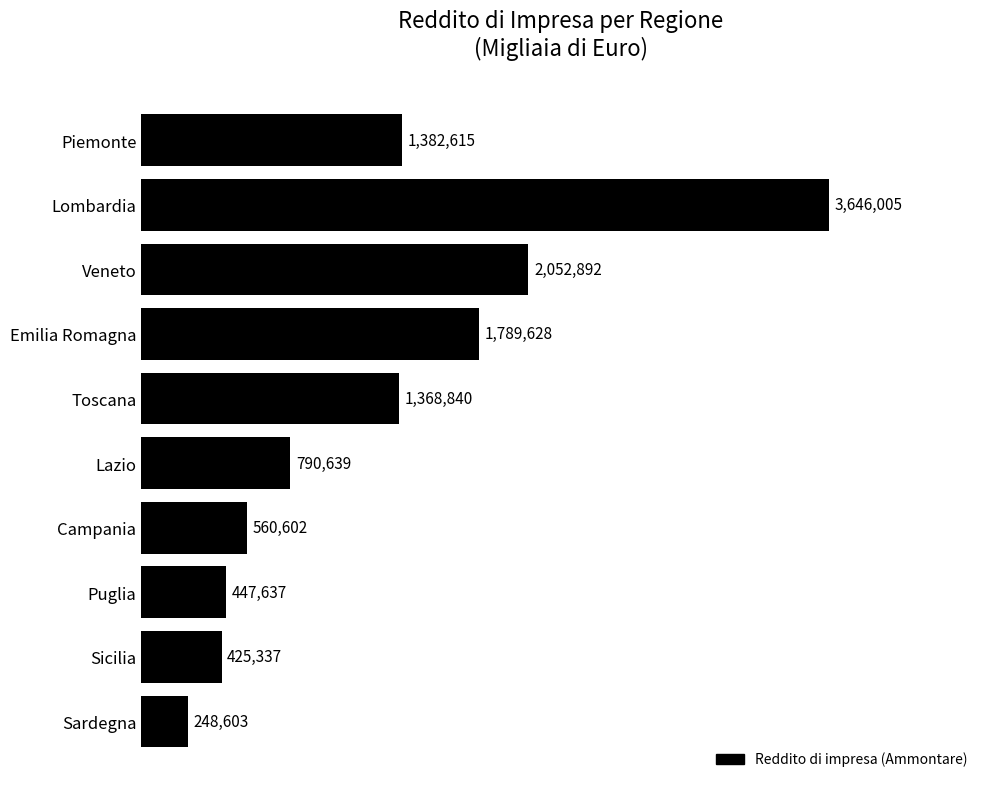

Count the number of data series in this chart.

1